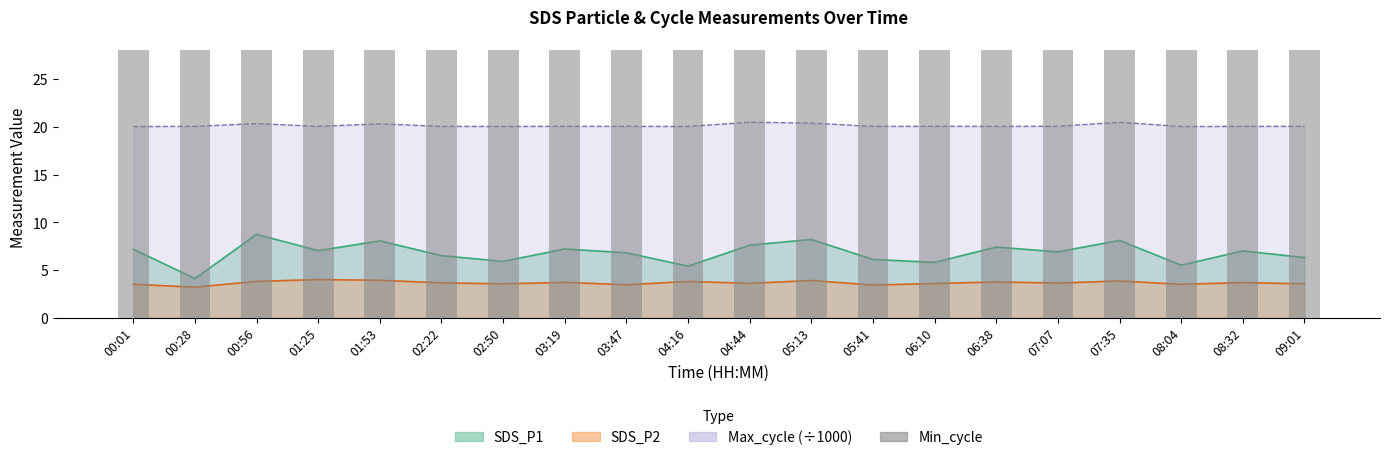

What is the value of the SDS_P2 bar at the 3rd from the left?

3.8